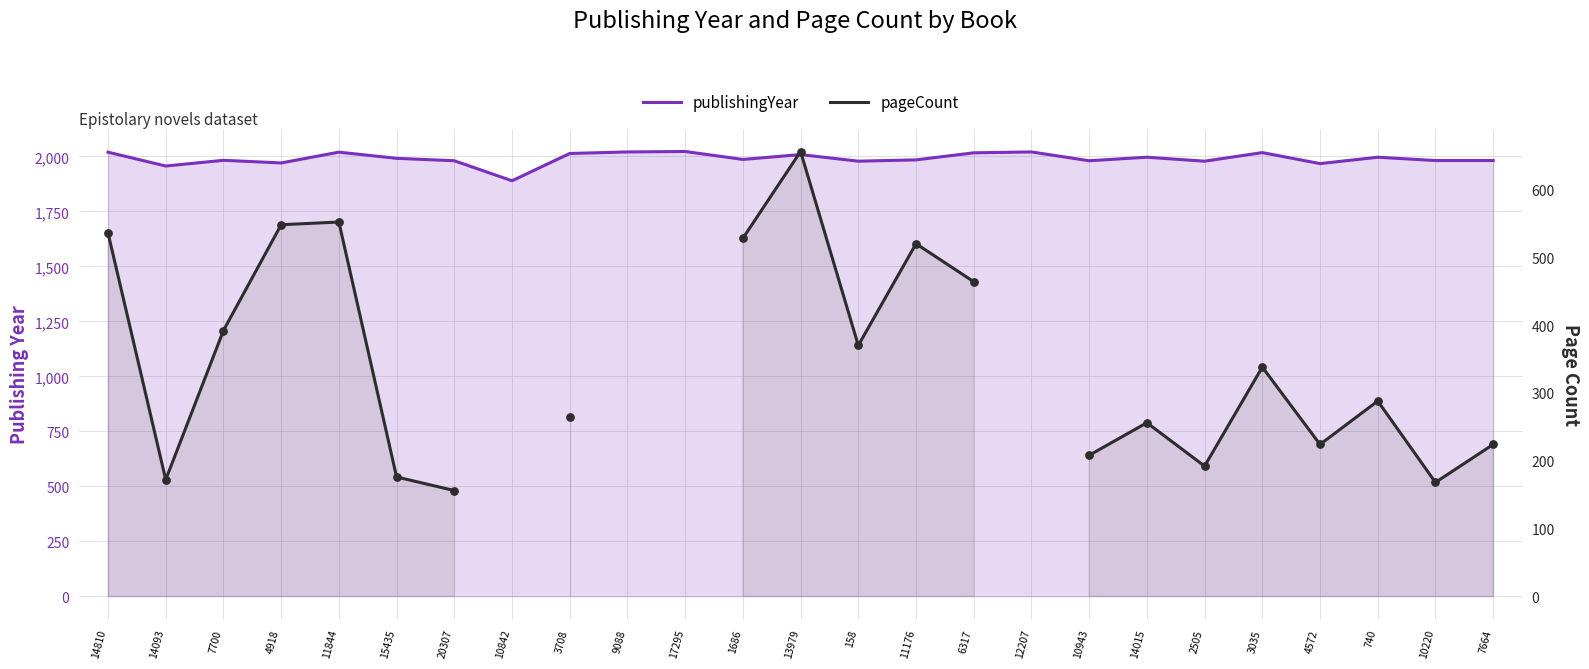

What are all the series names shown in the legend?

publishingYear, pageCount